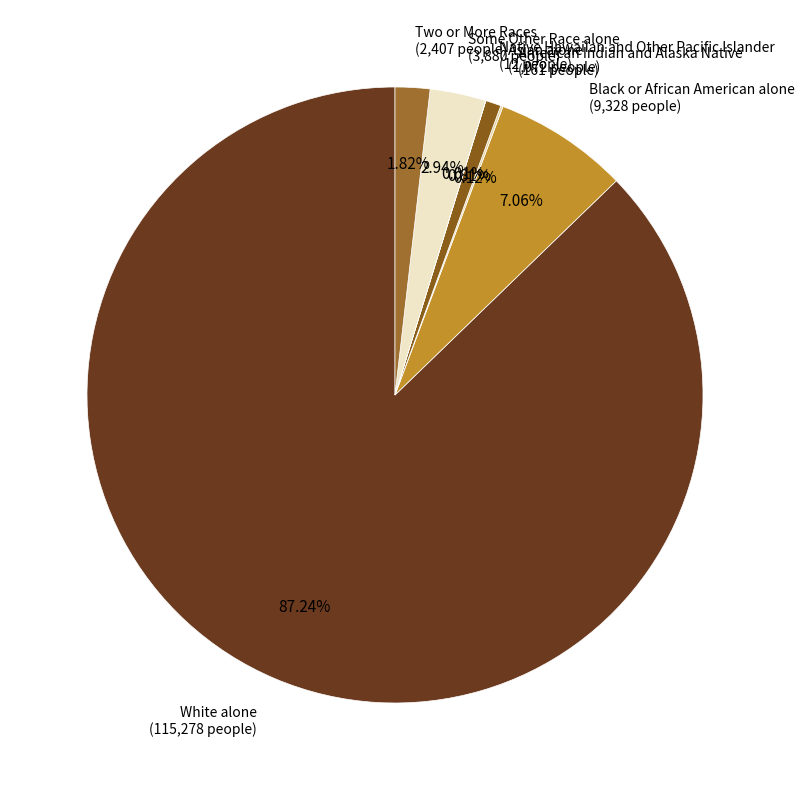

Do Black or African American alone and White alone together represent more than half of the pie?

Yes